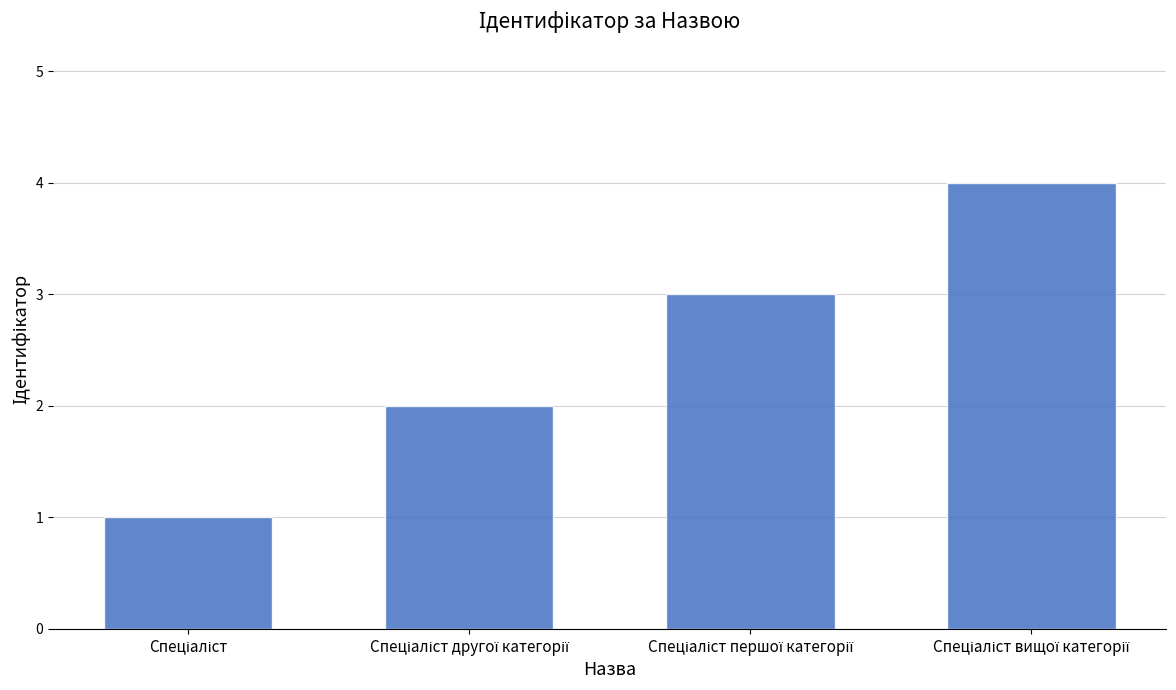

What is the greatest value displayed?

4